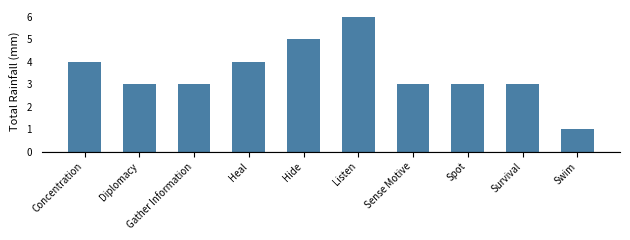

What is the label of the 1st bar from the right?

Swim